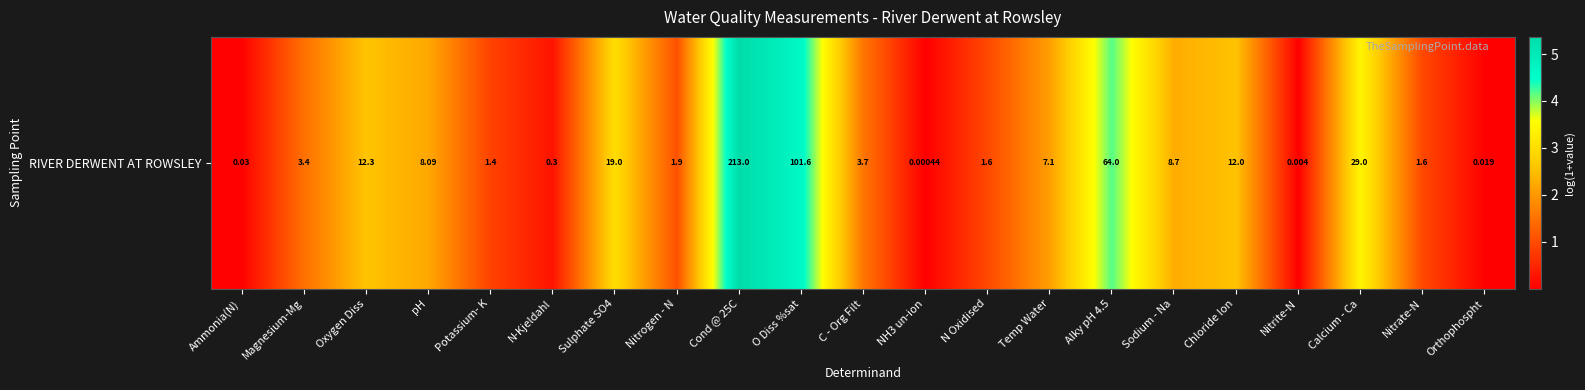

The chart shows a value of 2.2 at pH. True or false?

True